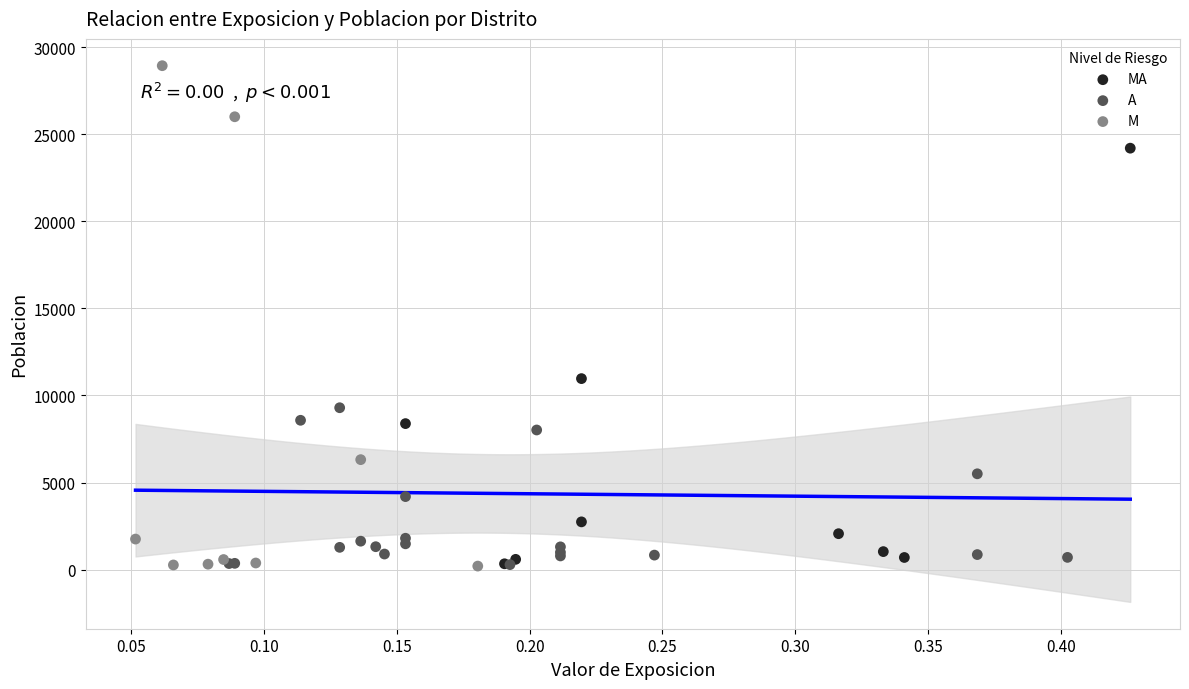

Which series has the largest Y range (max minus min)?

M